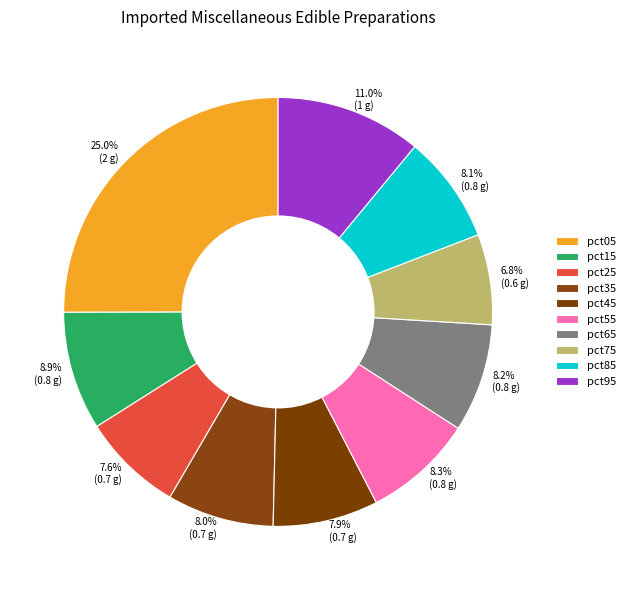

True or false: pct85 accounts for 8% of the total.

True